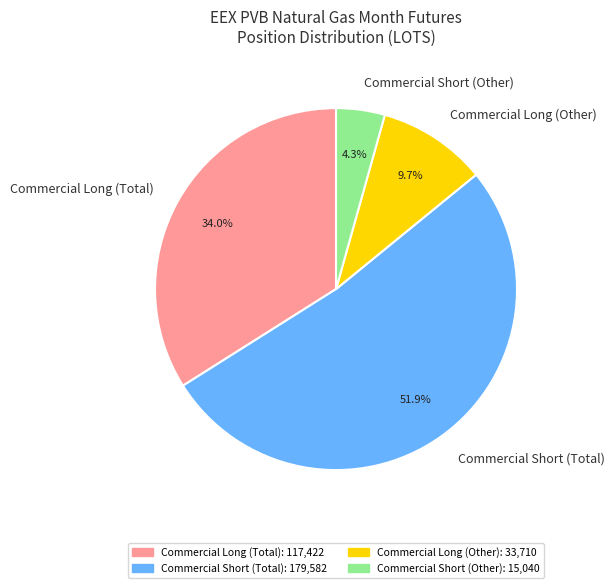

What percentage do Commercial Long (Other) and Commercial Short (Total) together represent?

61.7%